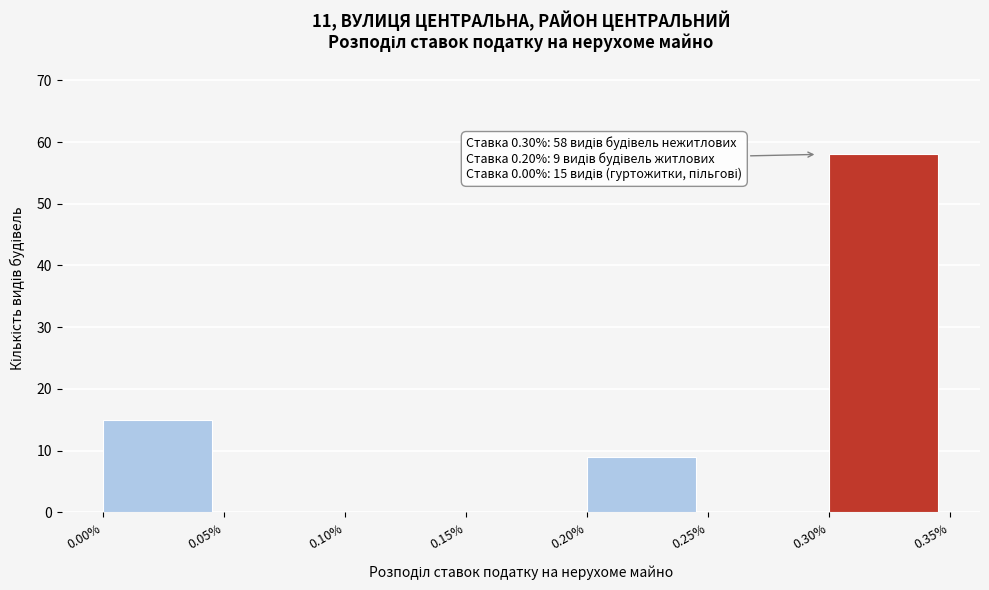

Over which range of the x-axis is the bar tallest?

0.30% to 0.35%